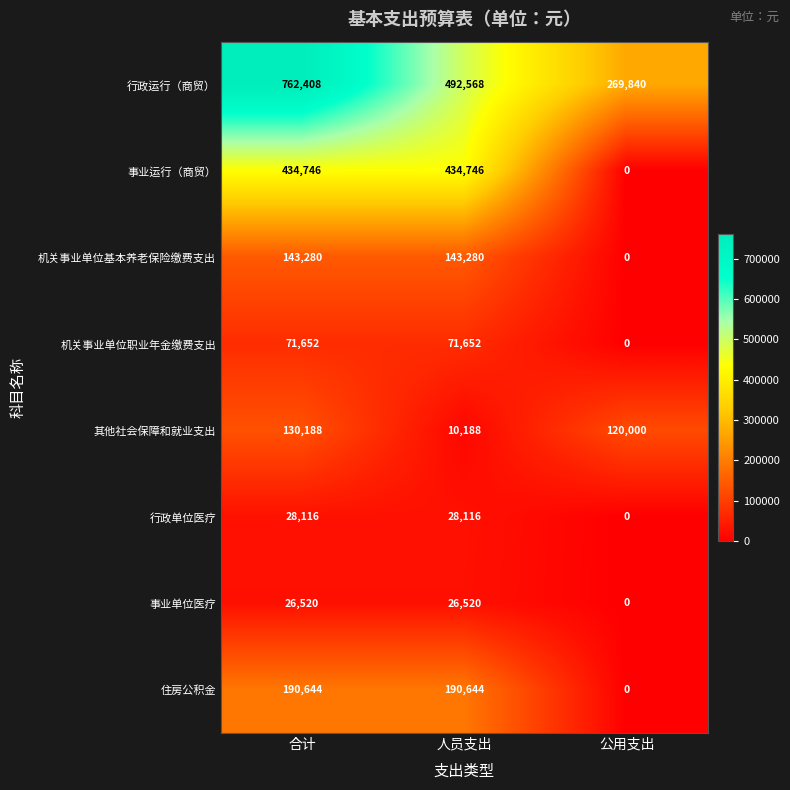

How many series are shown in this chart?

8